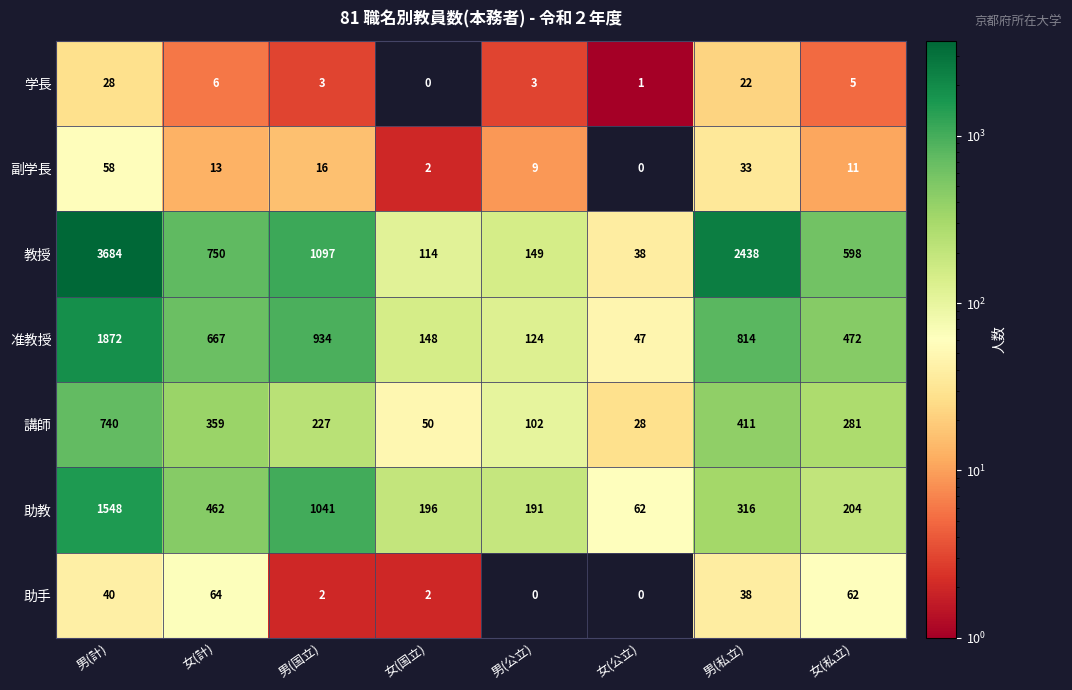

At 男(計), list the series in order from largest to smallest.

教授, 准教授, 助教, 講師, 副学長, 助手, 学長